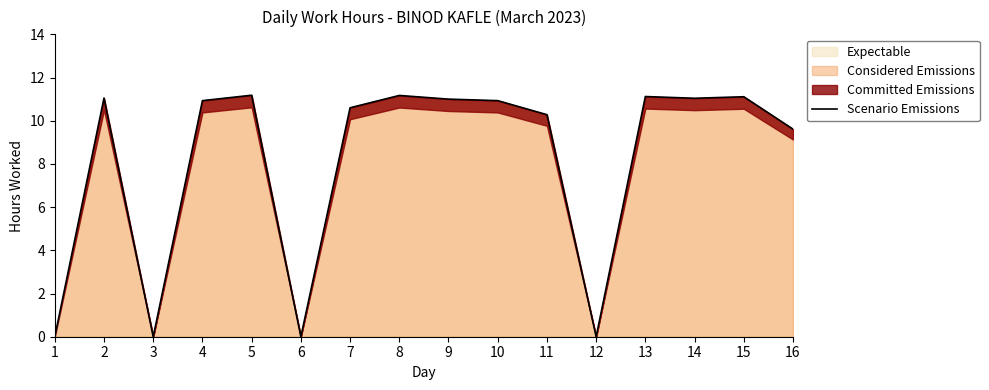

How many interior local valleys (lower than both neighbors) does the data have?

4